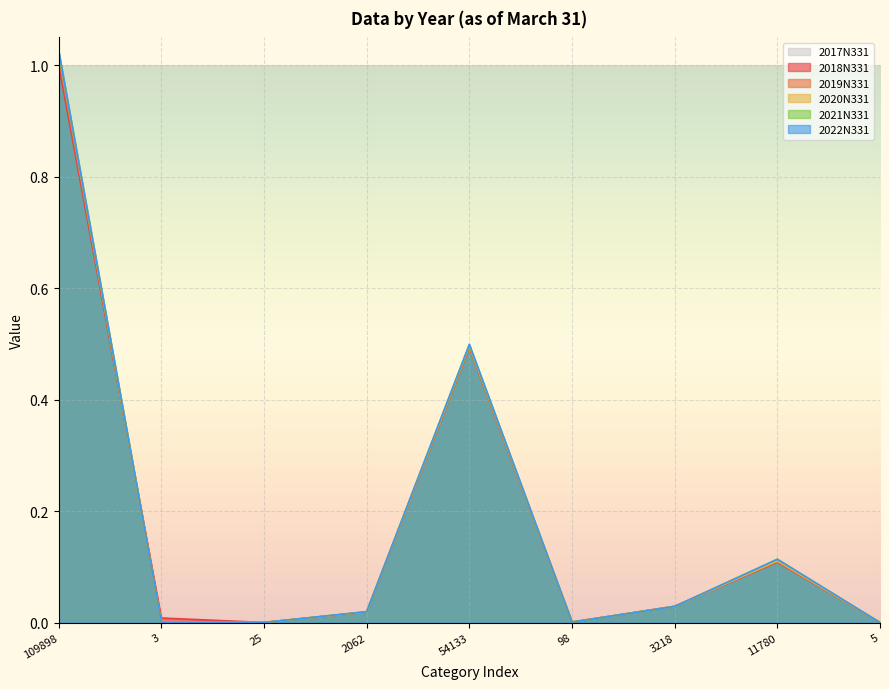

Which series has the largest range (max minus min)?

2022N331